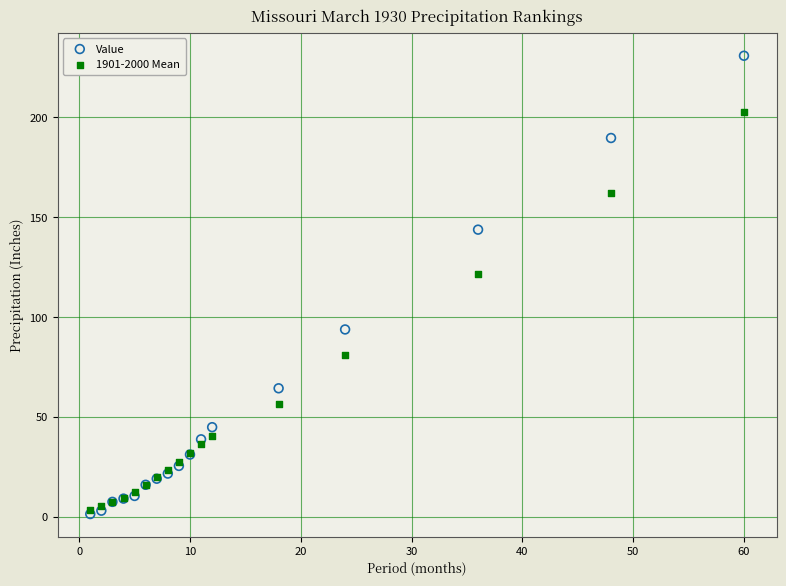

In the Value series, what Y value is closest to 116?

93.7